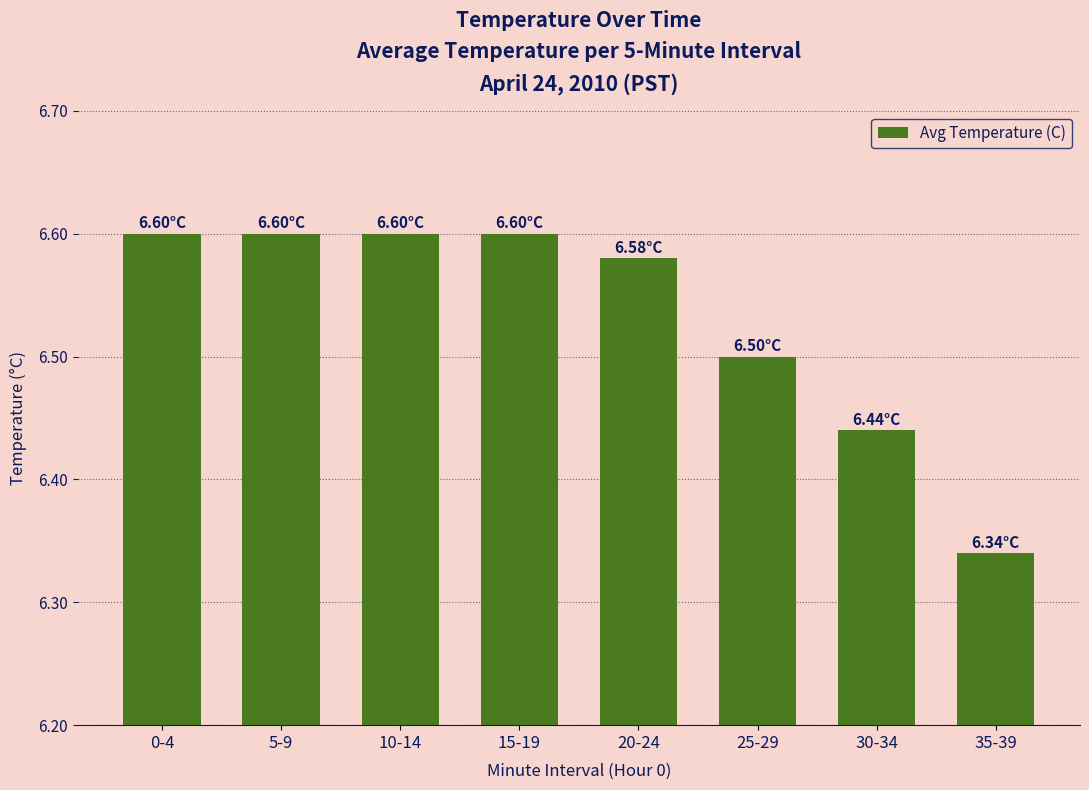

What is the label of the 1st bar from the right?

35-39